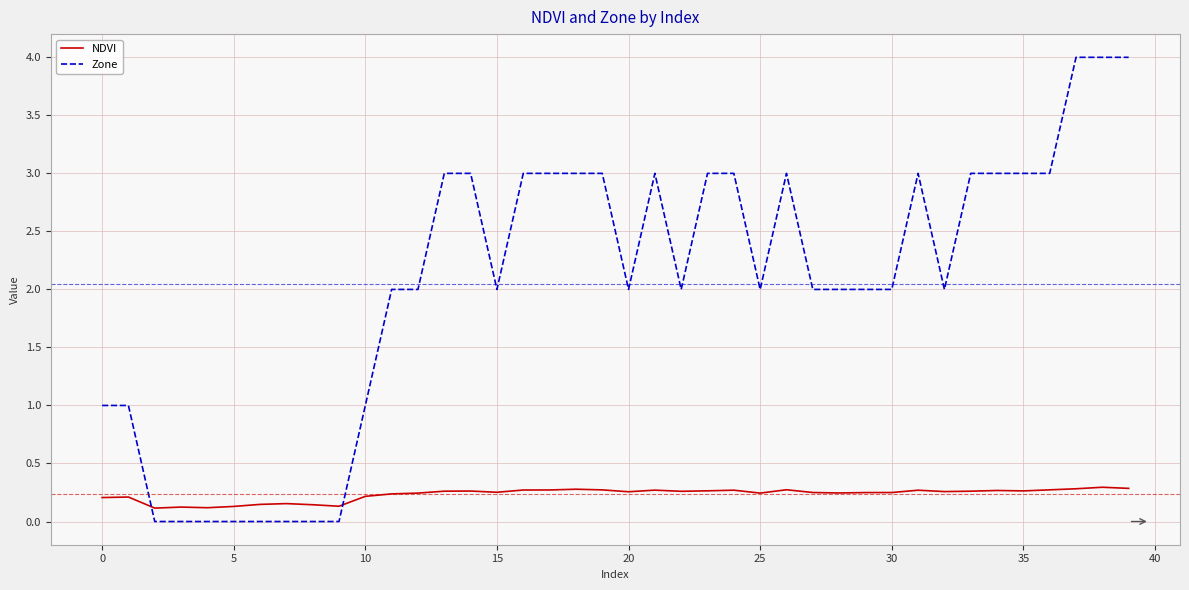

In NDVI, how many points are lower than both neighbors (excluding endpoints)?

10